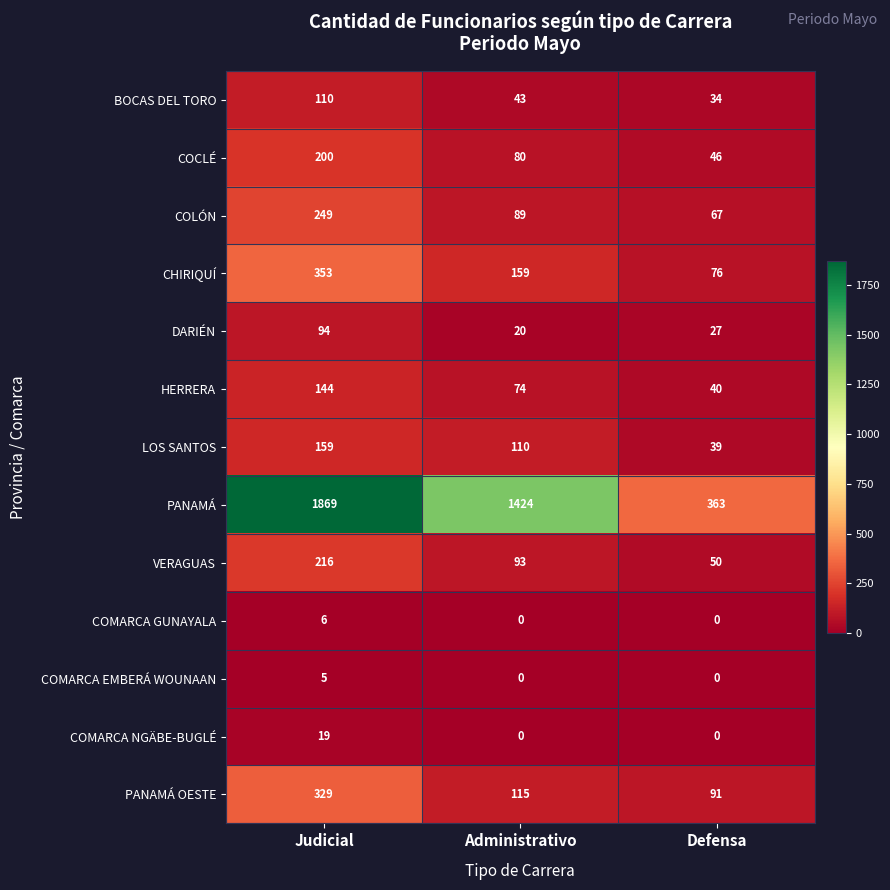

At which label does COLÓN reach its peak?

Judicial